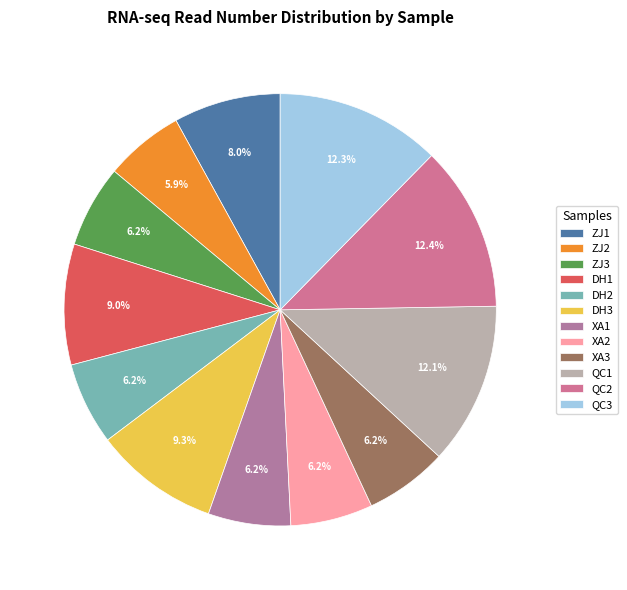

Rank the categories by value from highest to lowest.

QC2, QC3, QC1, DH3, DH1, ZJ1, XA3, DH2, XA1, ZJ3, XA2, ZJ2